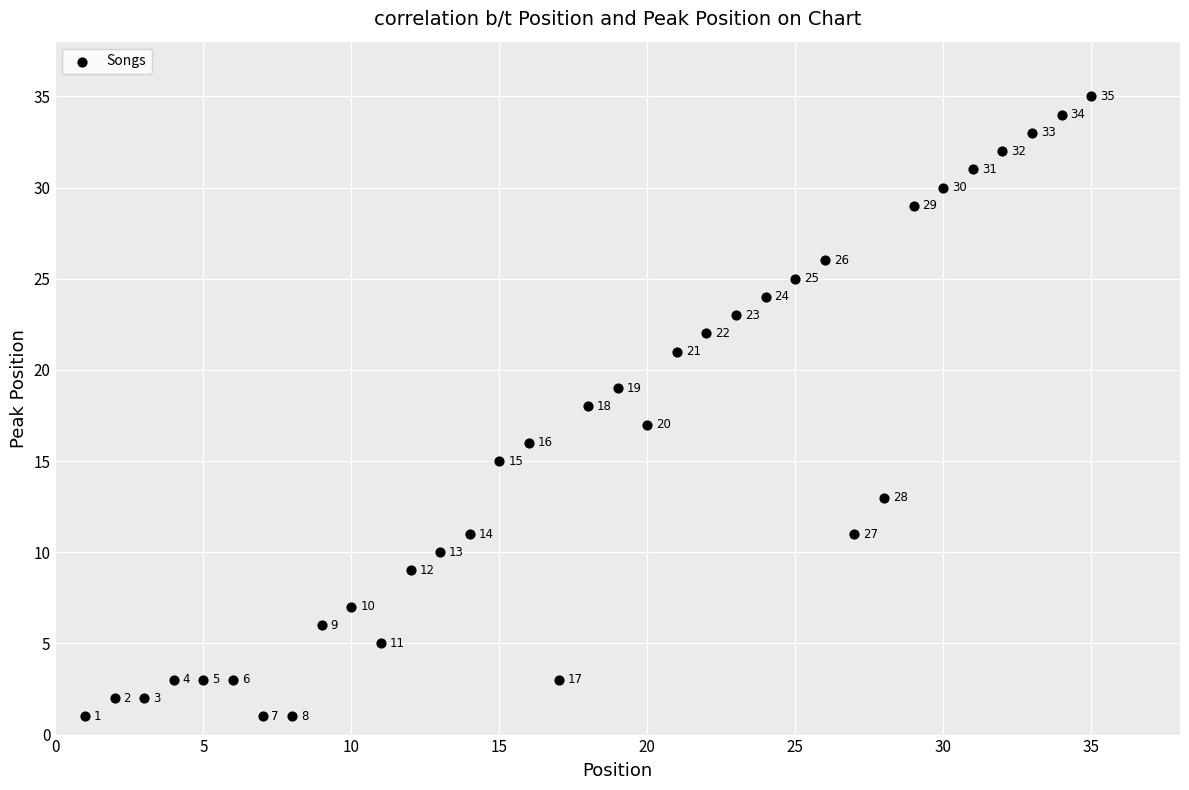

What is the range of X values (max minus min)?

34